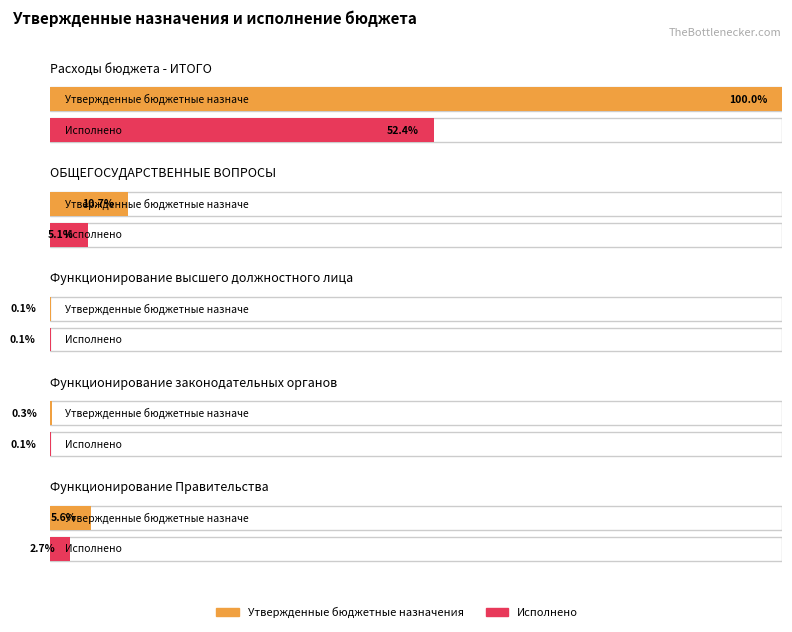

The Исполнено (консолидированный) series shows 24864742.3 at Функционирование Правительства. True or false?

True